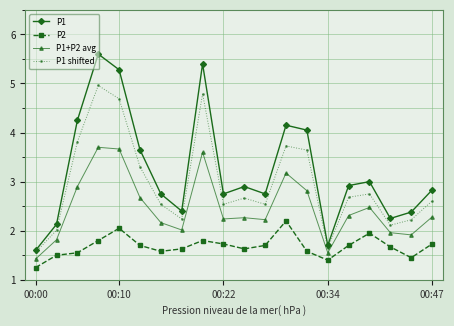

How many interior local peaks does the P1 series have?

5